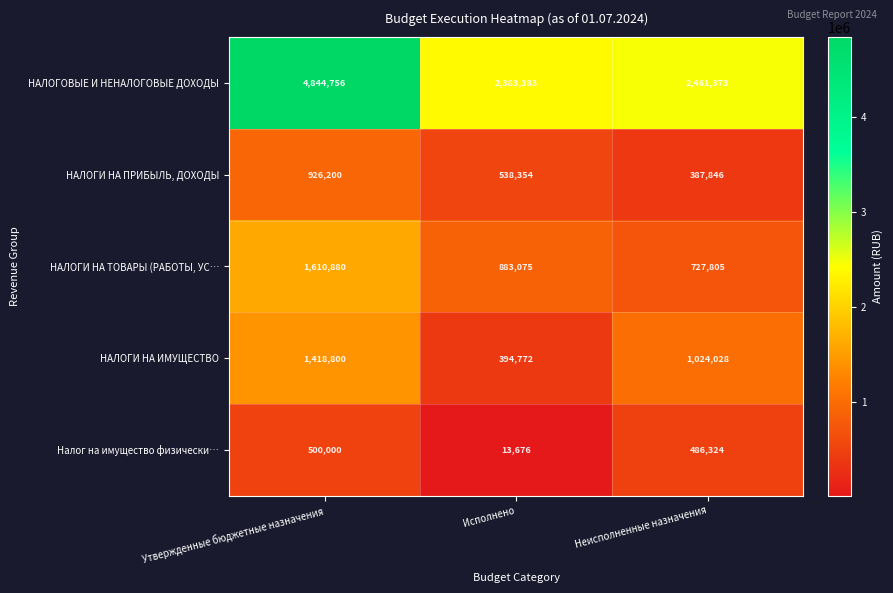

List the series in order of their peak value, highest first.

НАЛОГОВЫЕ И НЕНАЛОГОВЫЕ ДОХОДЫ, НАЛОГИ НА ТОВАРЫ (РАБОТЫ, УС…, НАЛОГИ НА ИМУЩЕСТВО, НАЛОГИ НА ПРИБЫЛЬ, ДОХОДЫ, Налог на имущество физически…